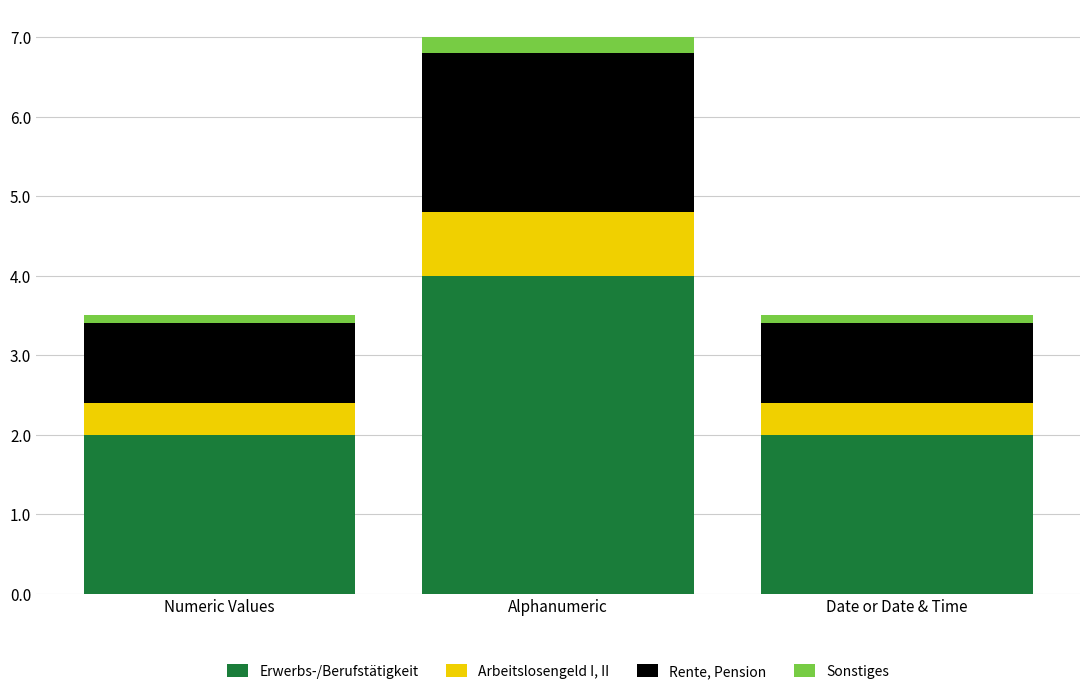

What is the maximum value for Erwerbs-/Berufstätigkeit?

4.0